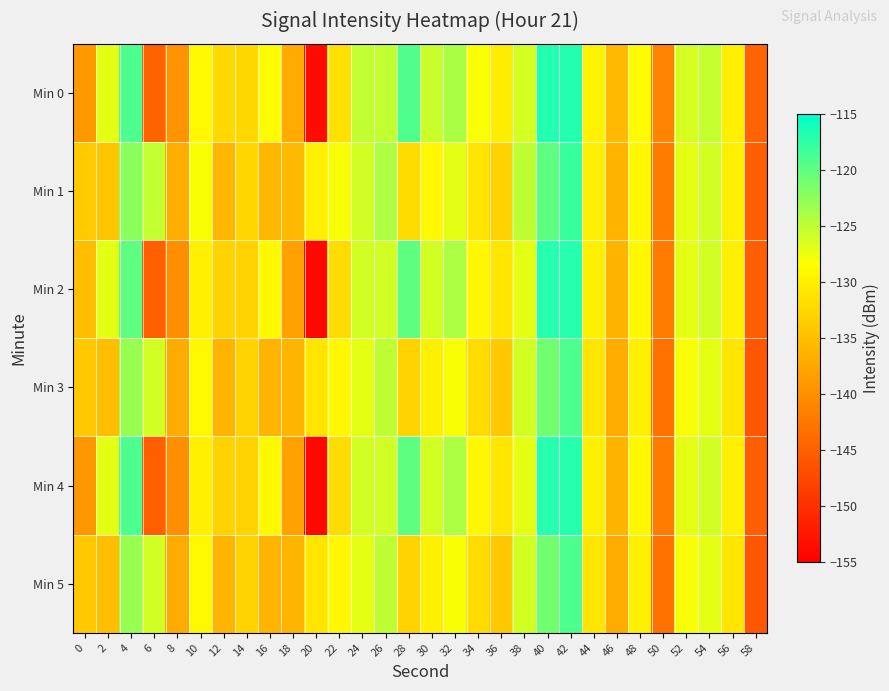

What is the difference between the highest and lowest values at 8?

3.3